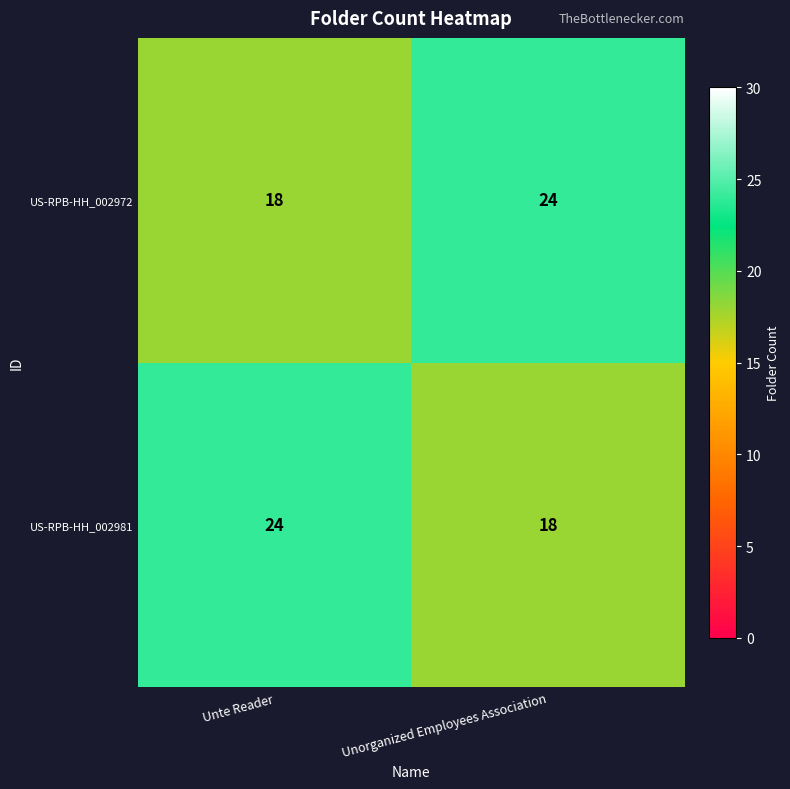

The value of US-RPB-HH_002981 at Unte Reader is 11. True or false?

False